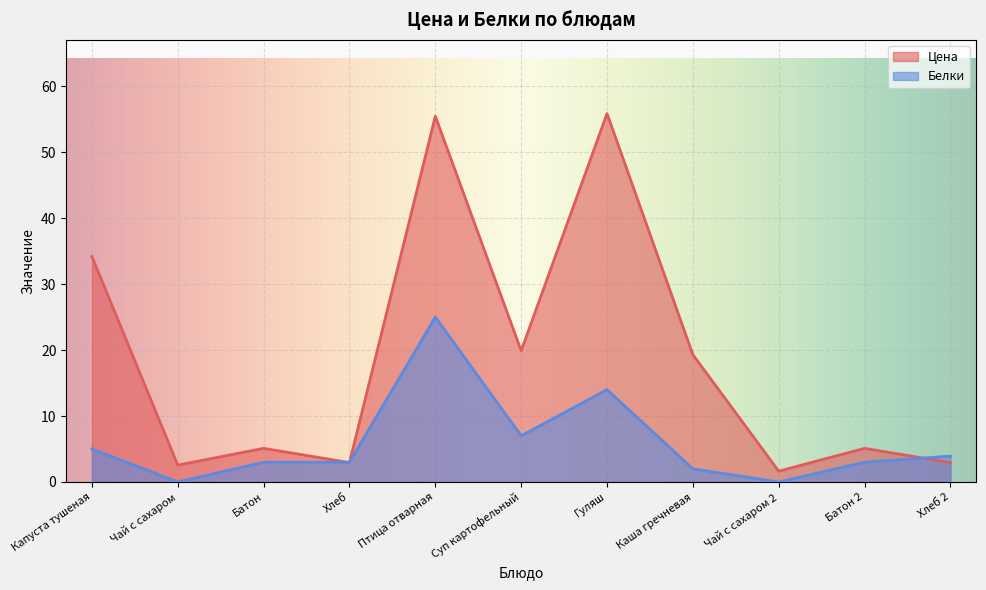

In Белки, how many points are lower than both neighbors (excluding endpoints)?

3